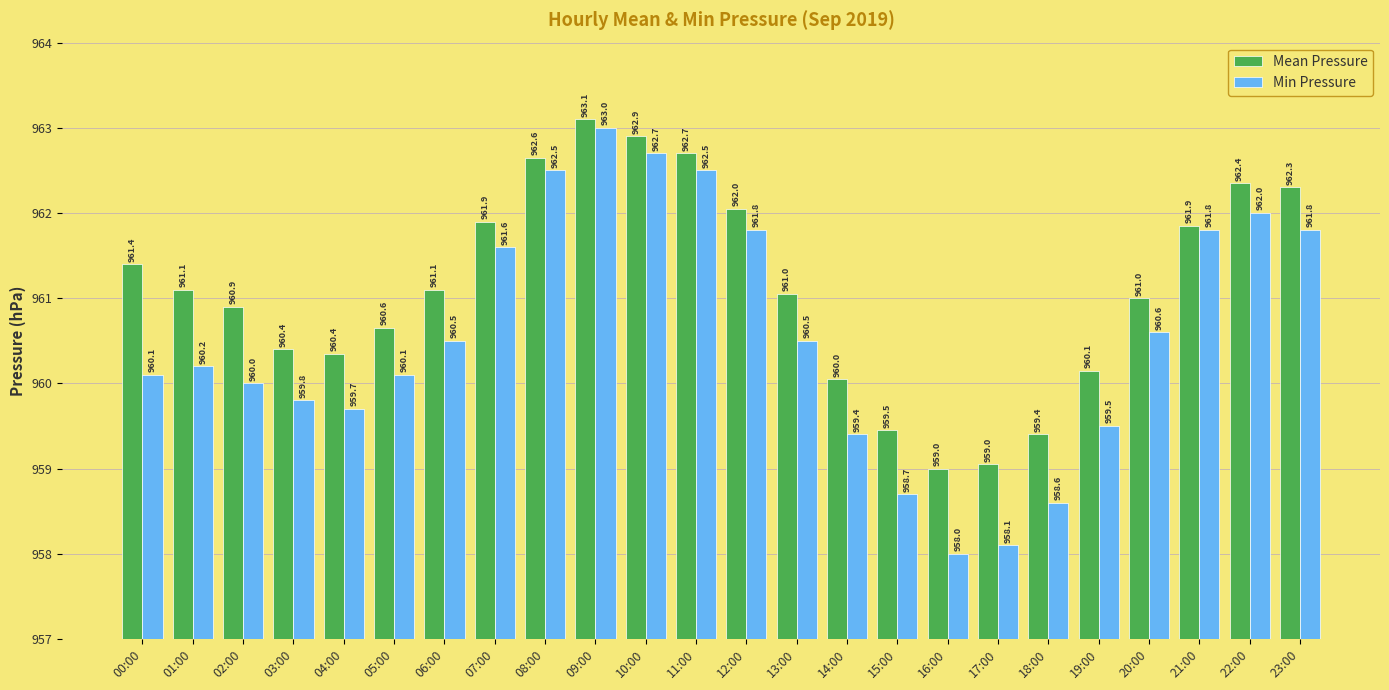

Rank the series at 14:00 from lowest to highest value.

Min Pressure, Mean Pressure